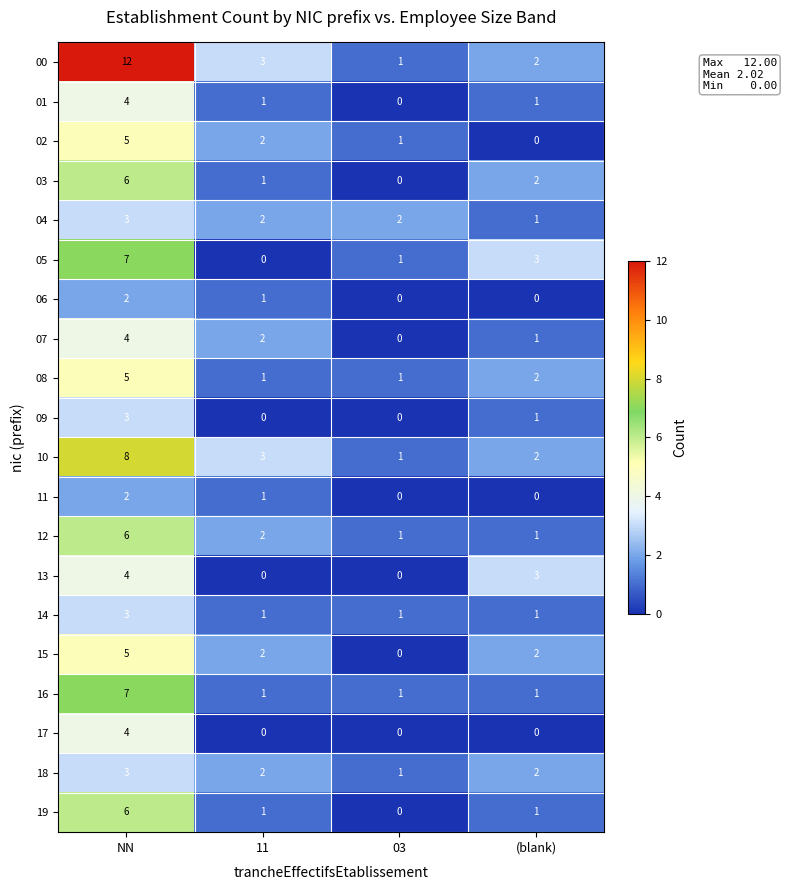

Where does the 19 series first go above 1?

NN